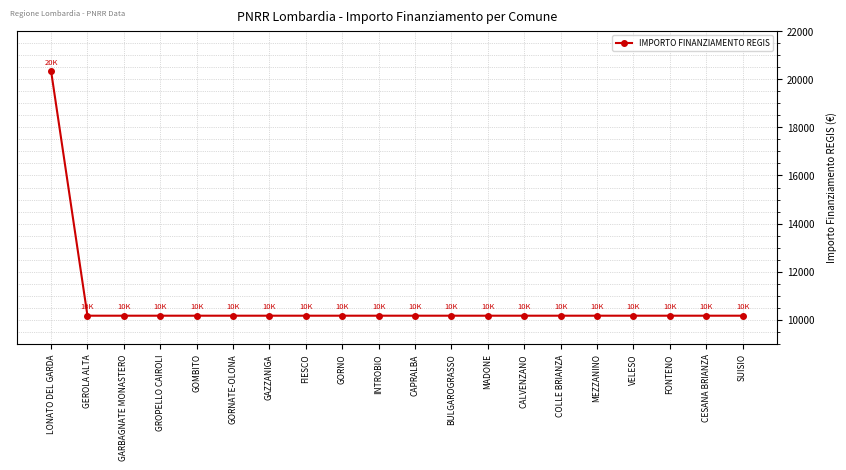

Does the chart display data point markers on the line(s)?

Yes